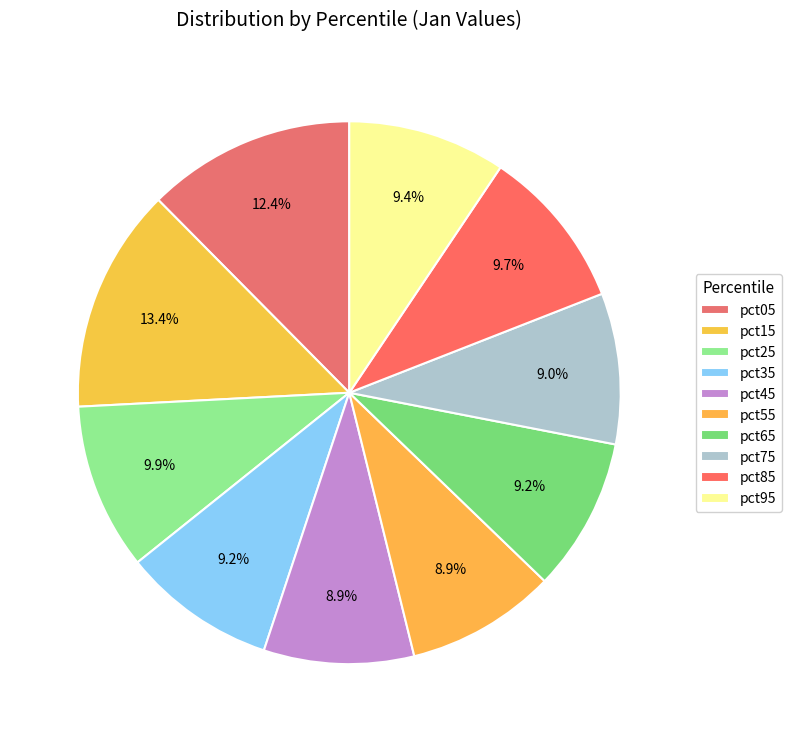

Which category has the biggest portion of the pie?

pct15